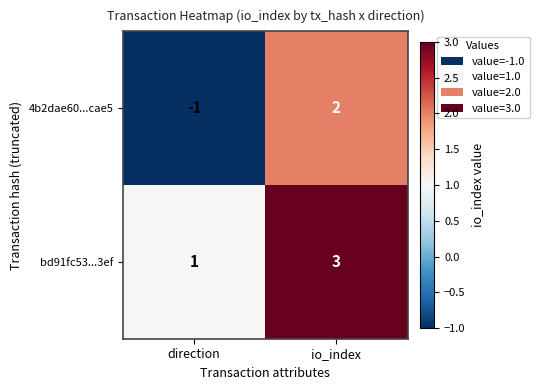

Rank the series by their maximum value, from highest to lowest.

bd91fc53...3ef, 4b2dae60...cae5